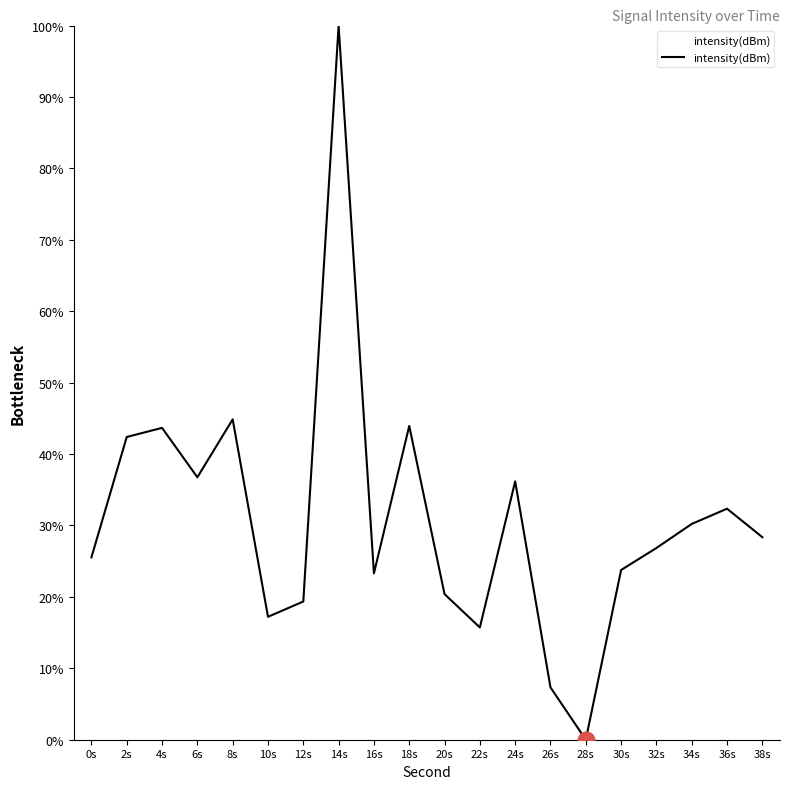

What is the difference between the maximum and minimum values?

100.0